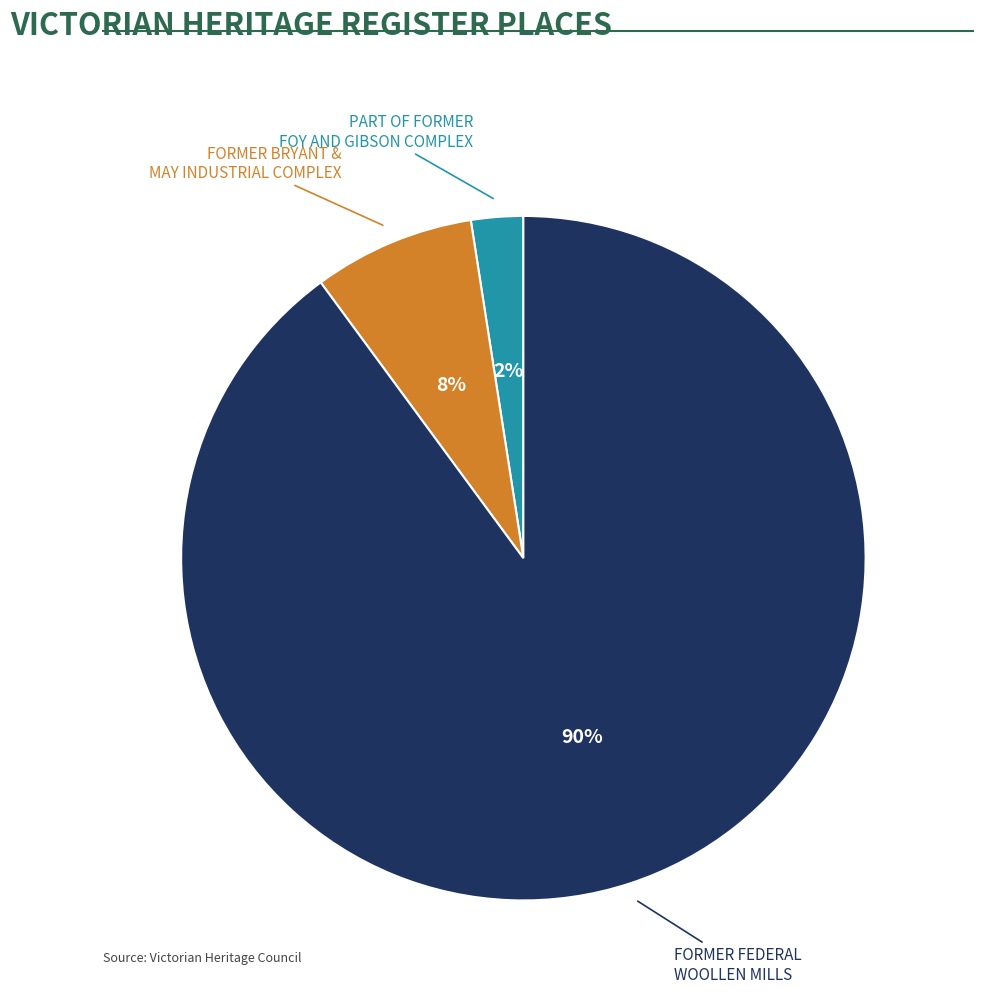

Does any single category account for the majority?

Yes